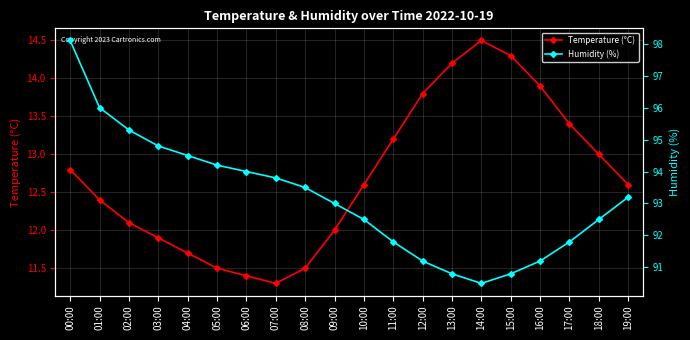

Which series has the largest total across all categories?

Humidity (%)